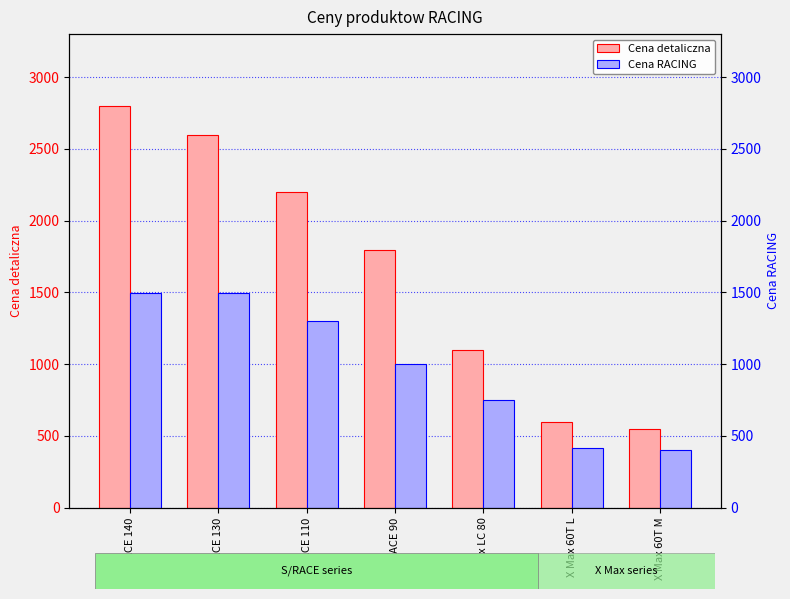

How many bars are there in each group?

2